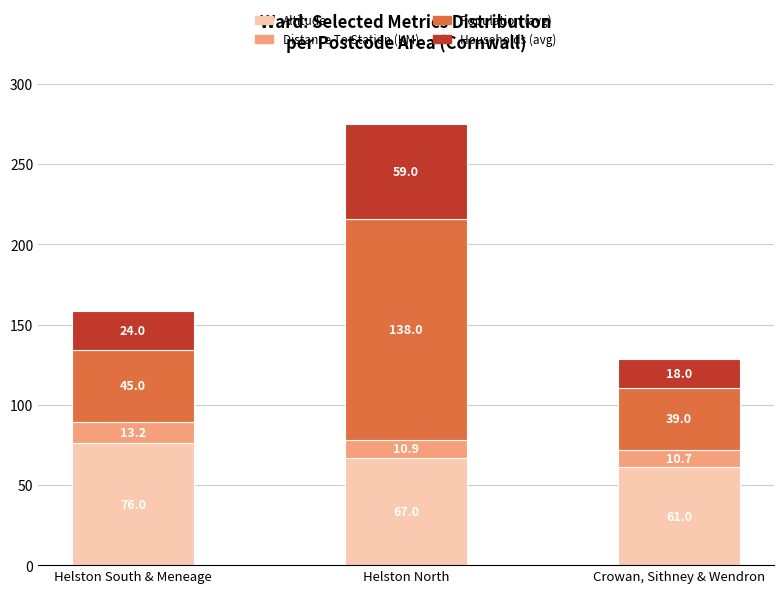

At which category is the sum across all series the highest?

Helston North